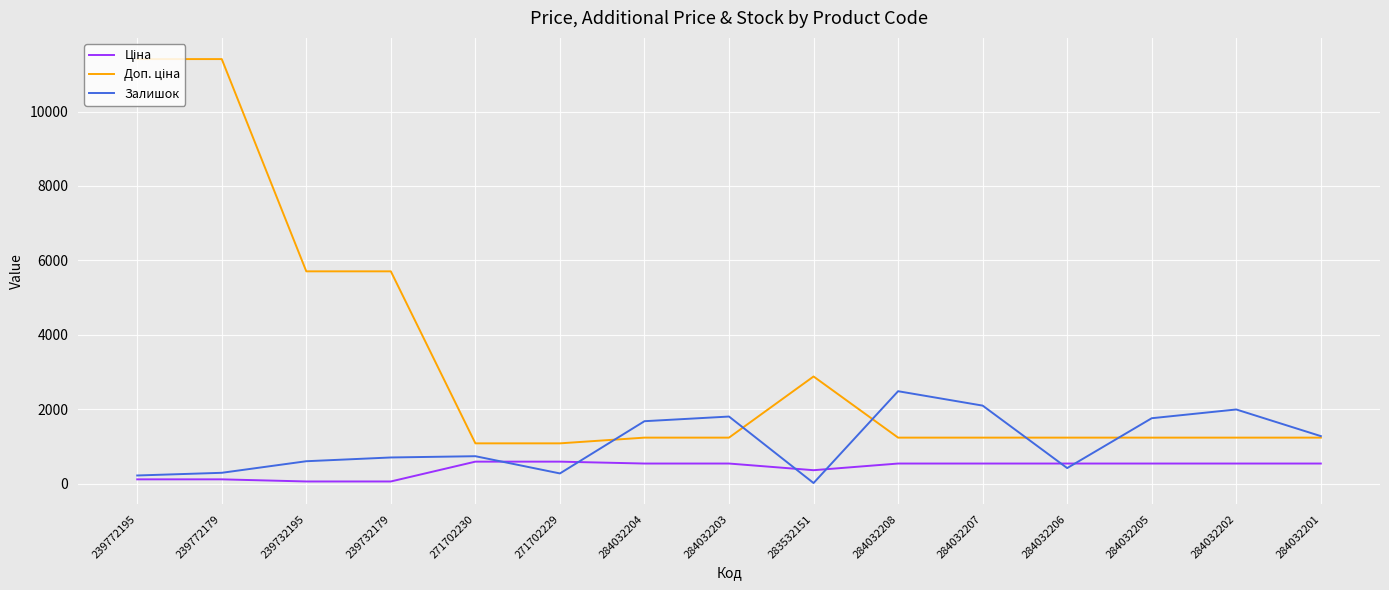

What is the average value of the Залишок series?

1089.0